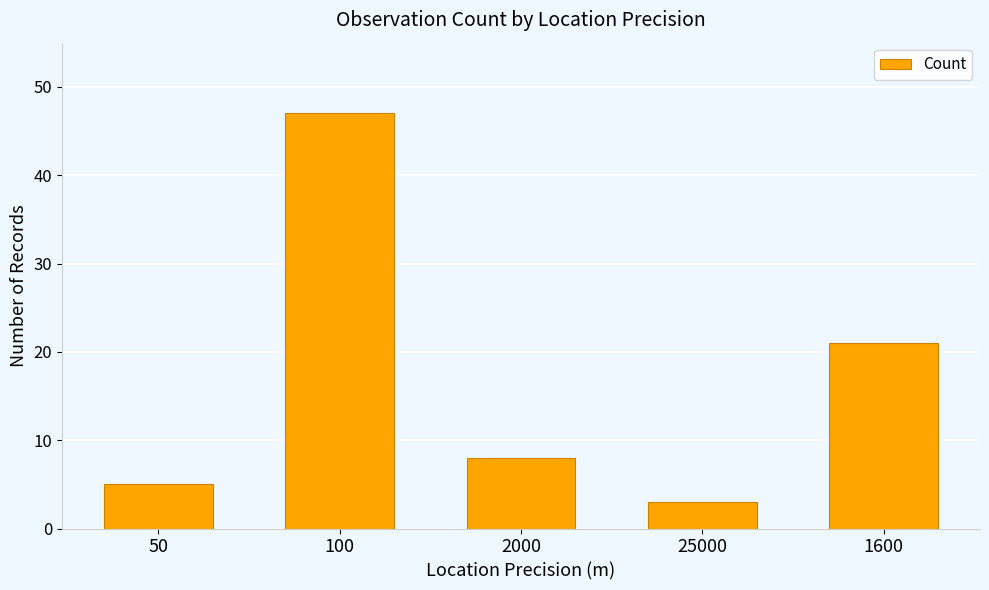

What position from the right is 25000?

2